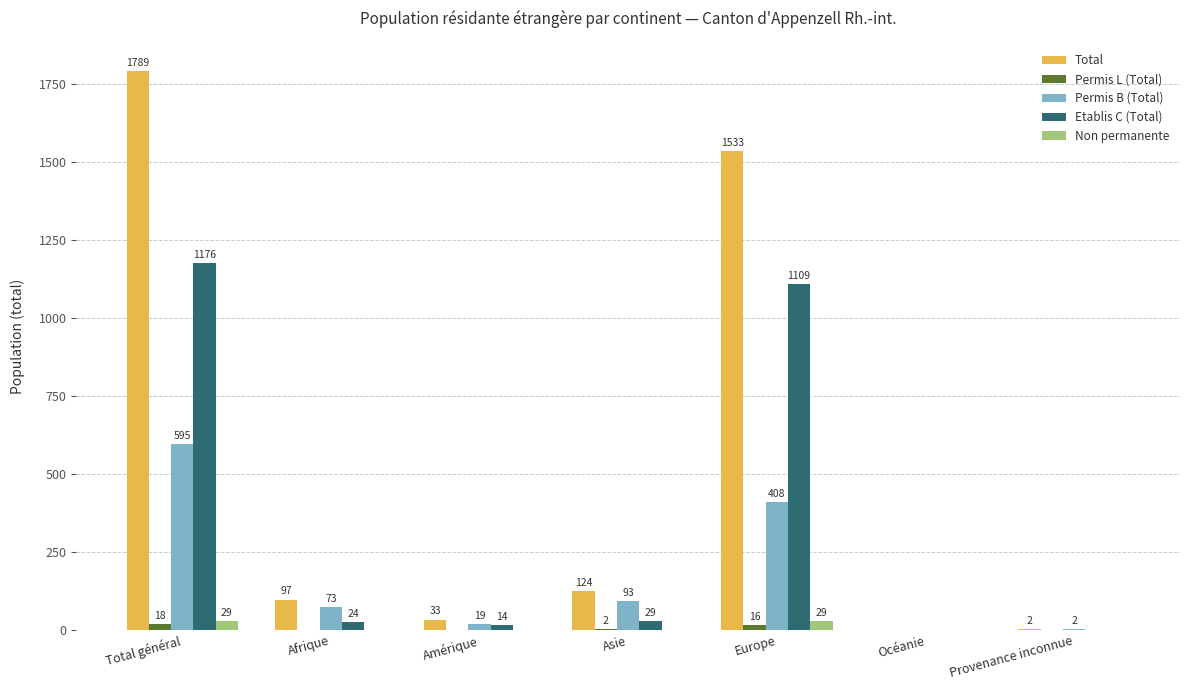

At which category is the sum across all series the highest?

Total général